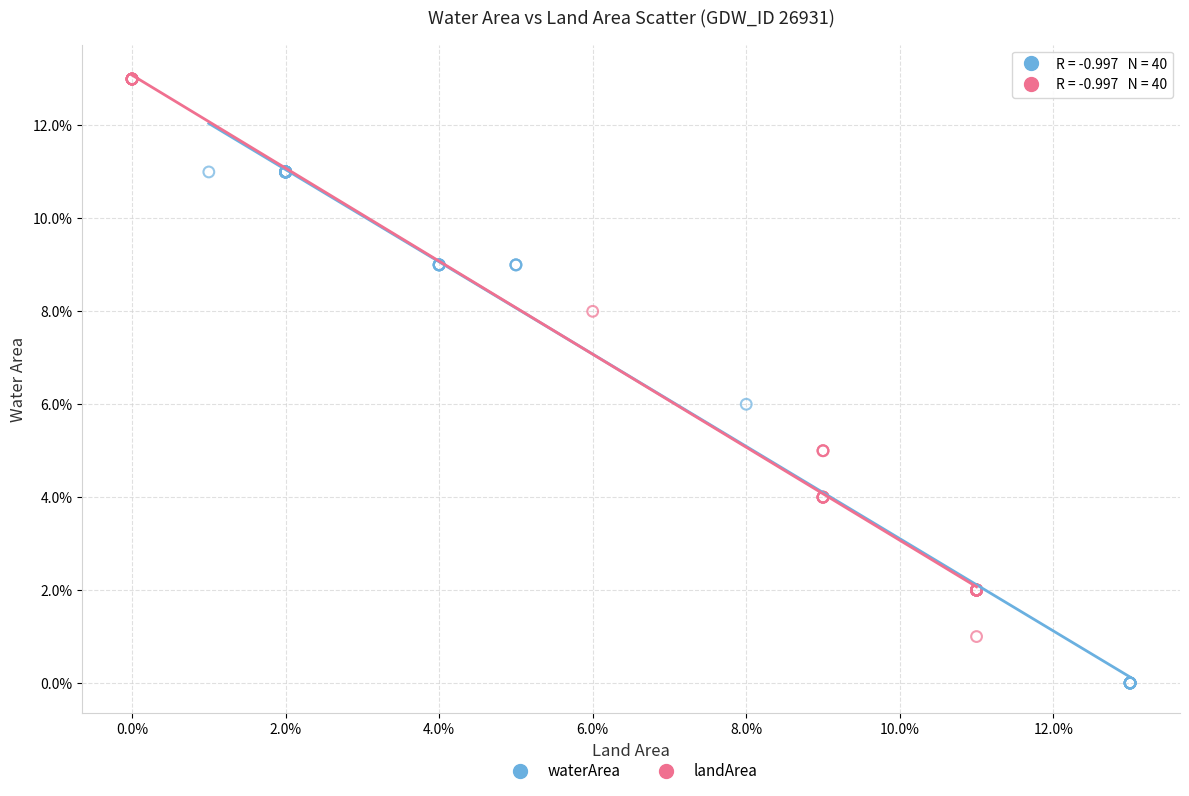

Which series contains the highest Y value?

landArea